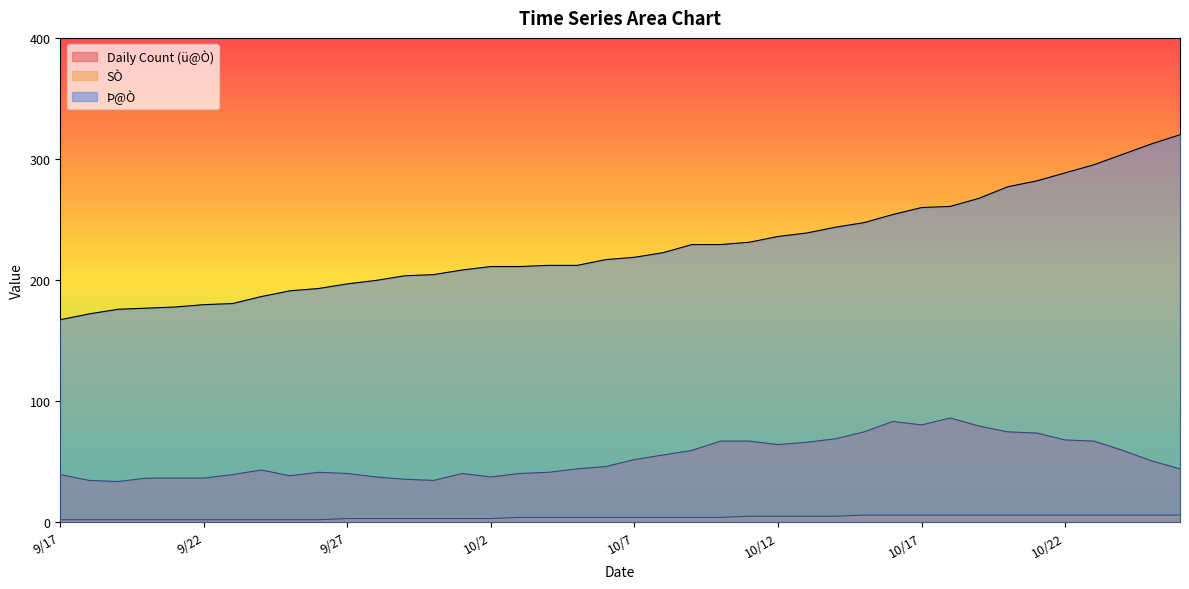

Which label corresponds to the largest value in the chart?

10/26